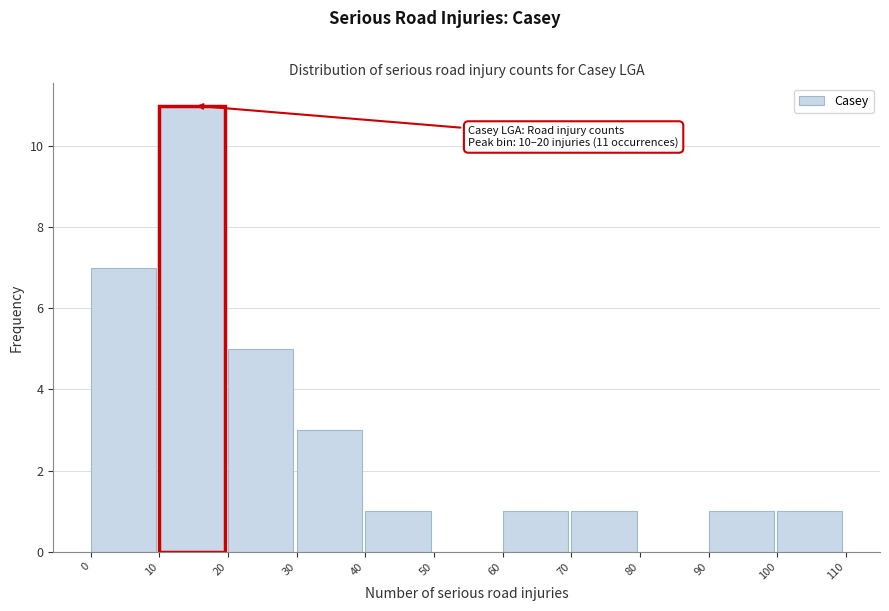

Over which range of the x-axis is the bar tallest?

10 to 20